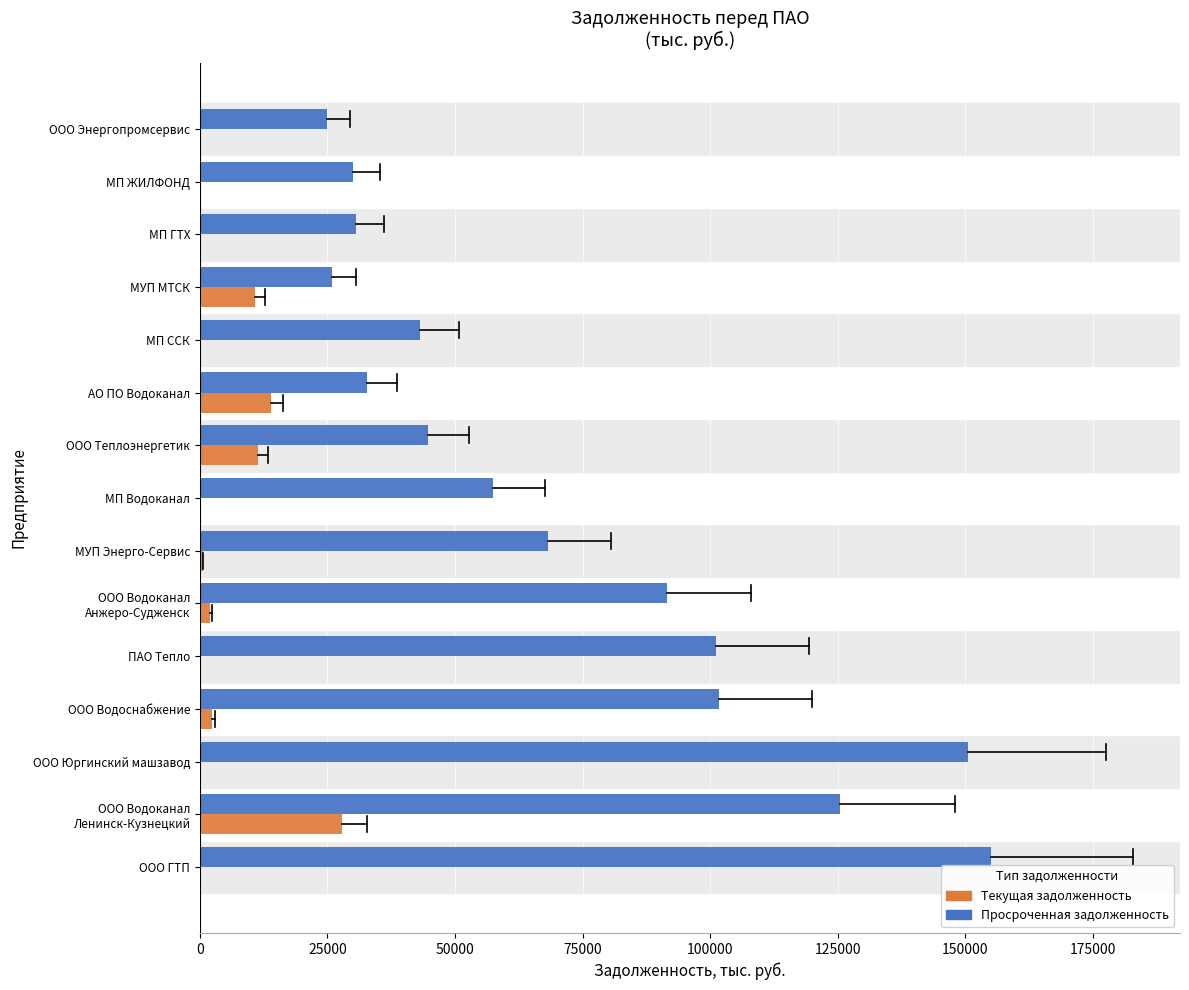

The Просроченная задолженность series shows 155010 at ООО ГТП. True or false?

True